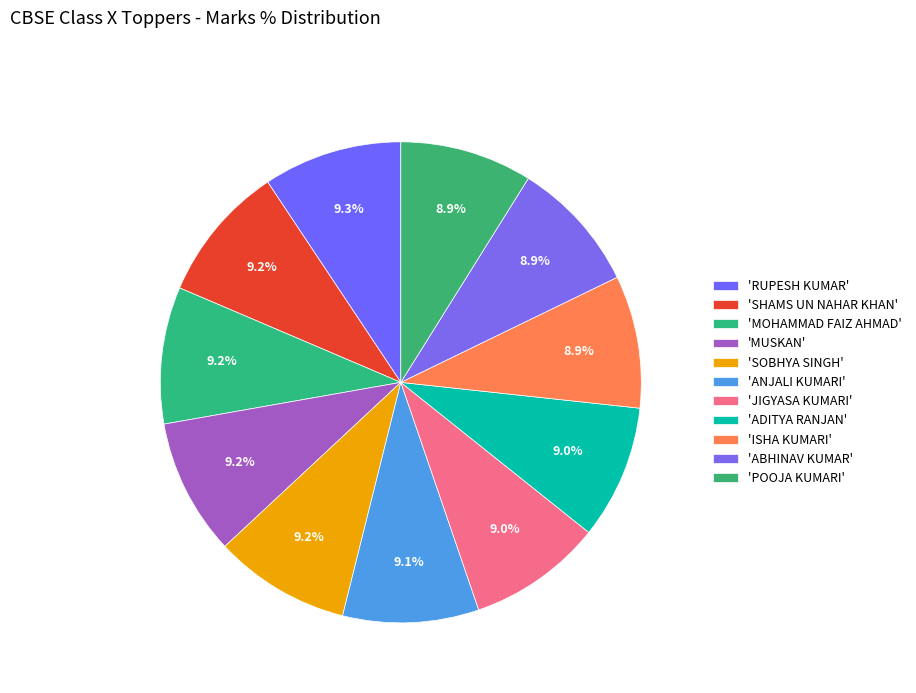

Count the number of slices in the pie.

11